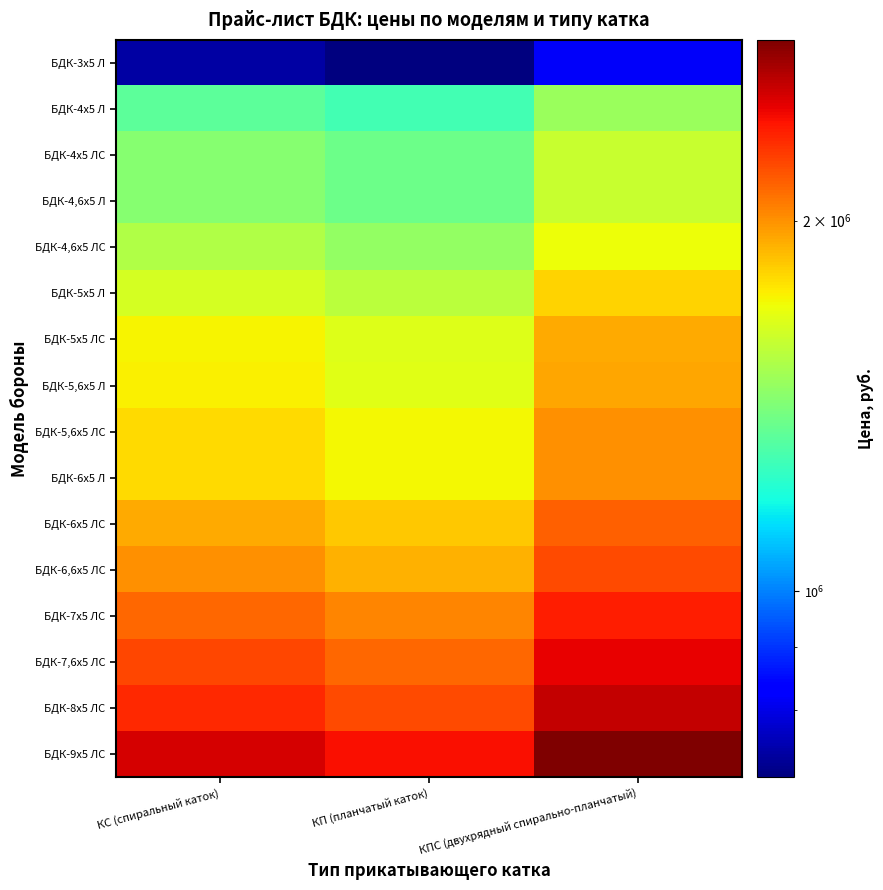

What is the maximum value shown in the chart?

2805000